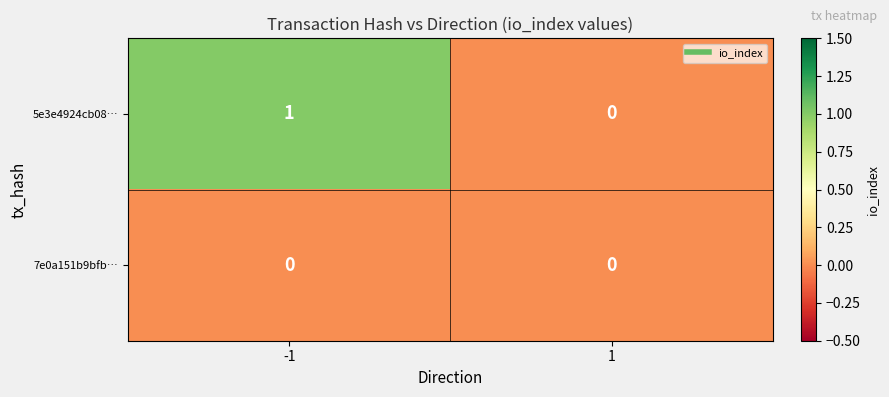

Between -1 and 1, which series saw the biggest shift?

5e3e4924cb08…